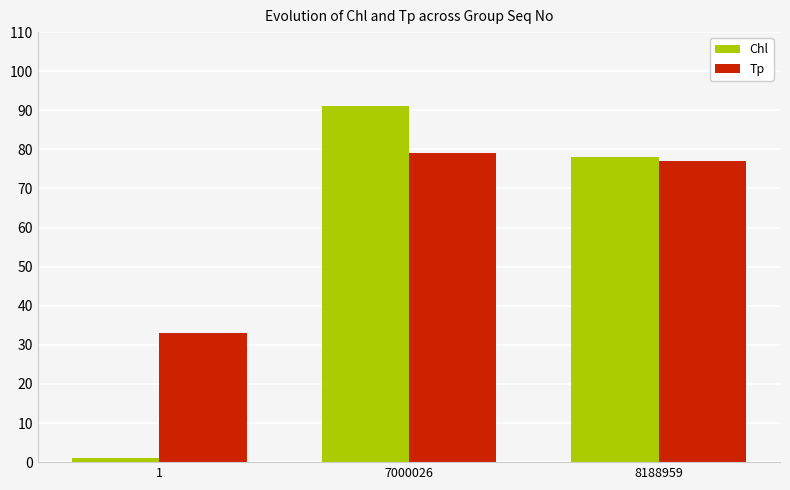

What is the difference between the highest and lowest values at 1?

32